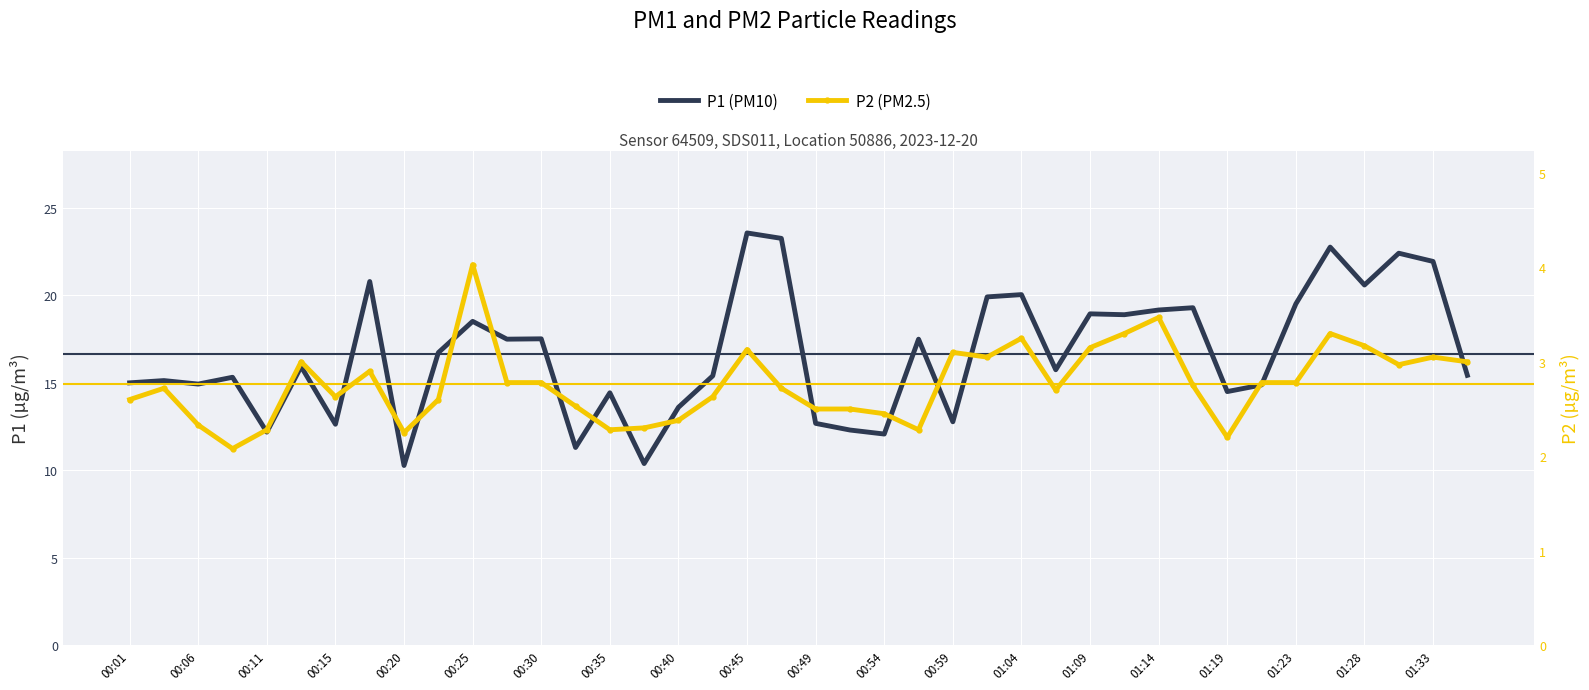

List the series in order of their overall mean, highest first.

P1 (PM10), P2 (PM2.5)